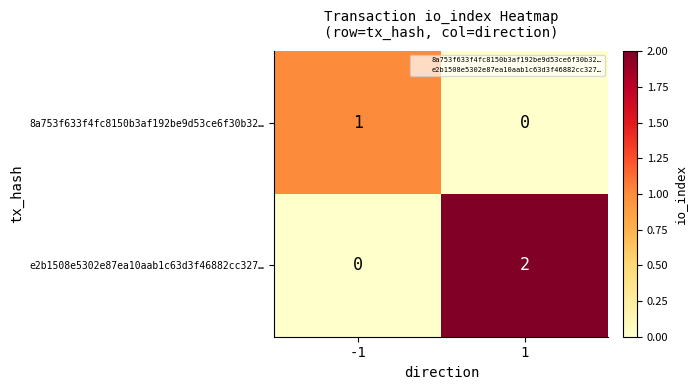

True or false: 8a753f633f4fc8150b3af192be9d53ce6f30b32… has a value of 1 at -1.

True